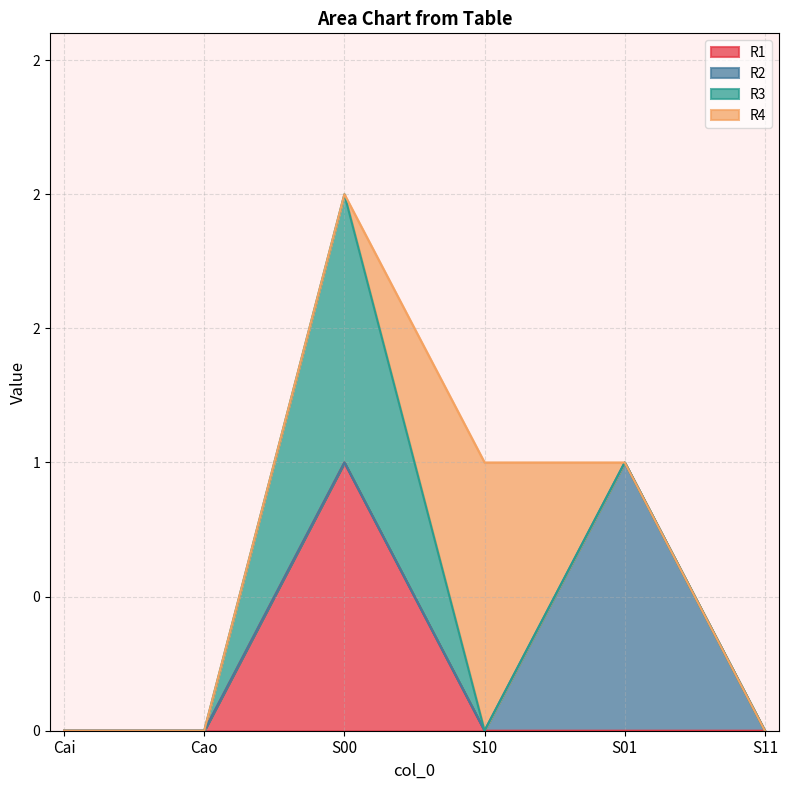

Which series ends up on top after the final intersection of R4 and R2?

R2